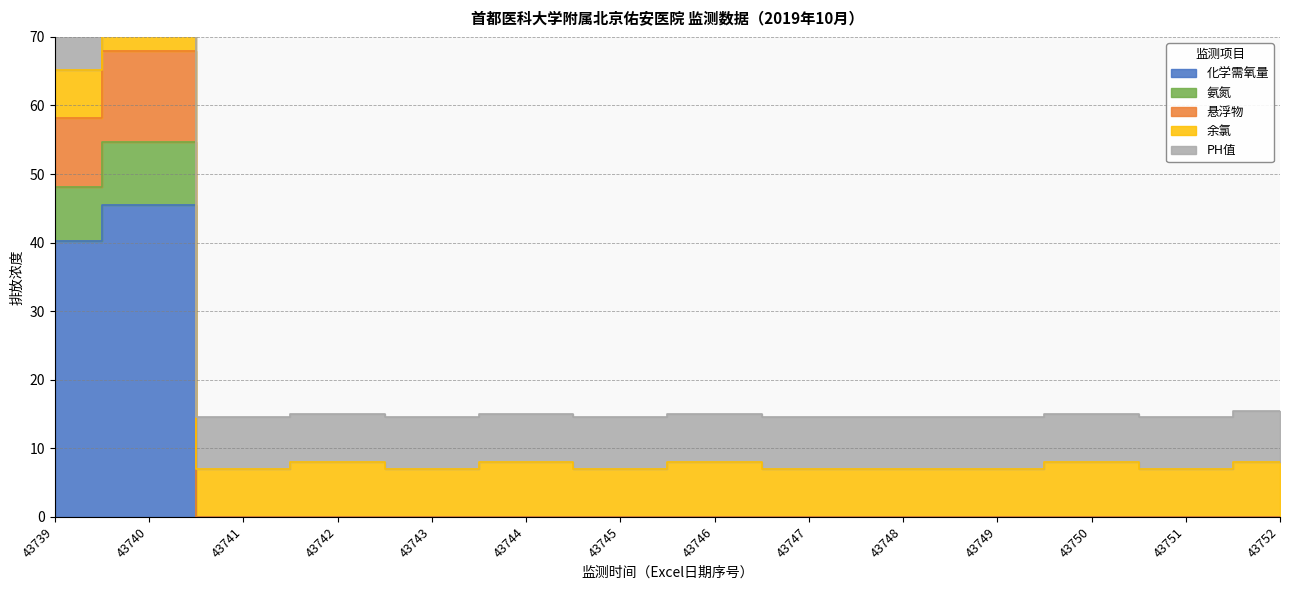

True or false: 化学需氧量 has a value of 0.0 at 43746.

True